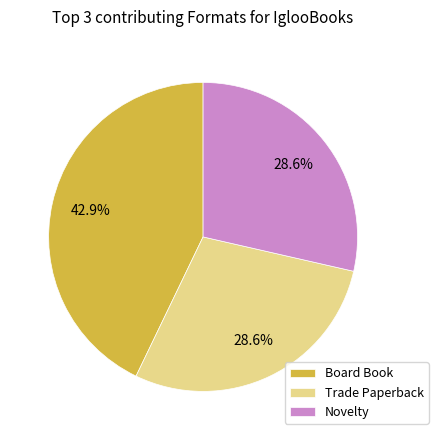

Does Trade Paperback account for over 50% of the chart?

No